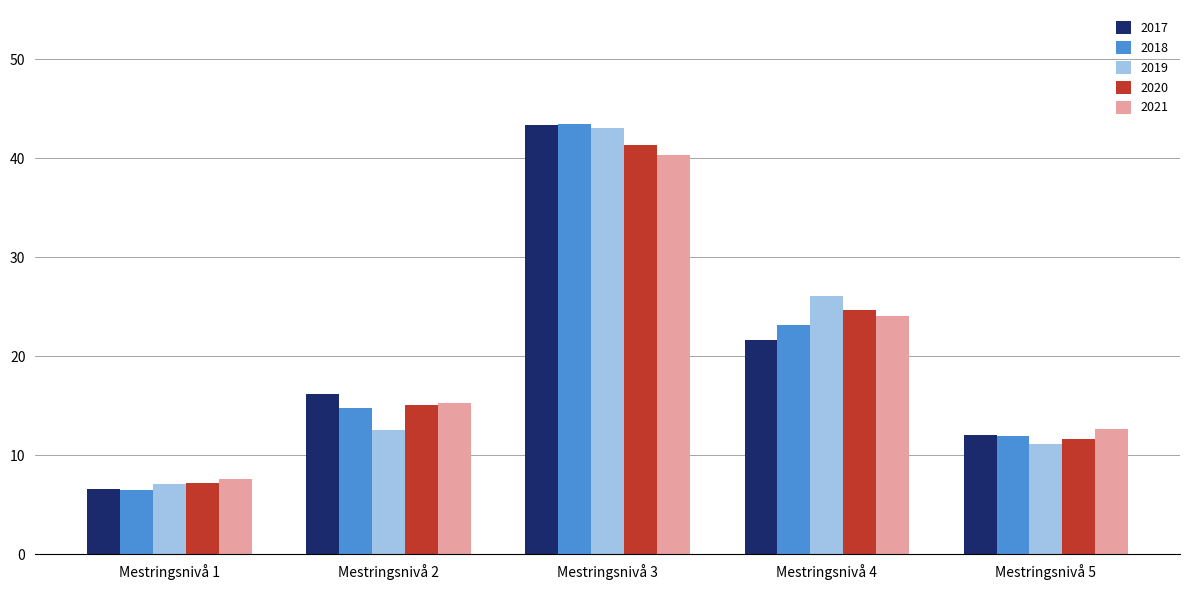

What is the average value of the 2021 series?

20.0